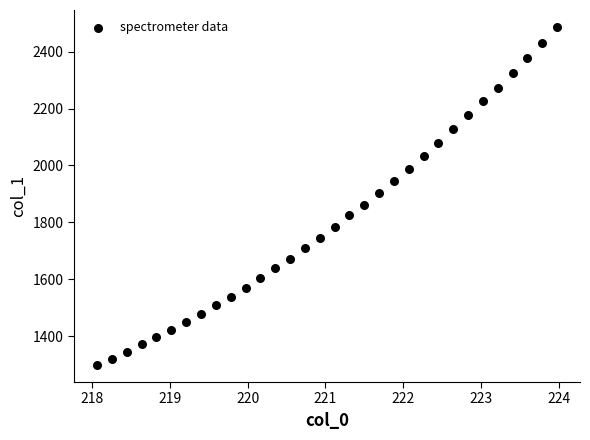

What is the range of Y values (max minus min)?

1189.1